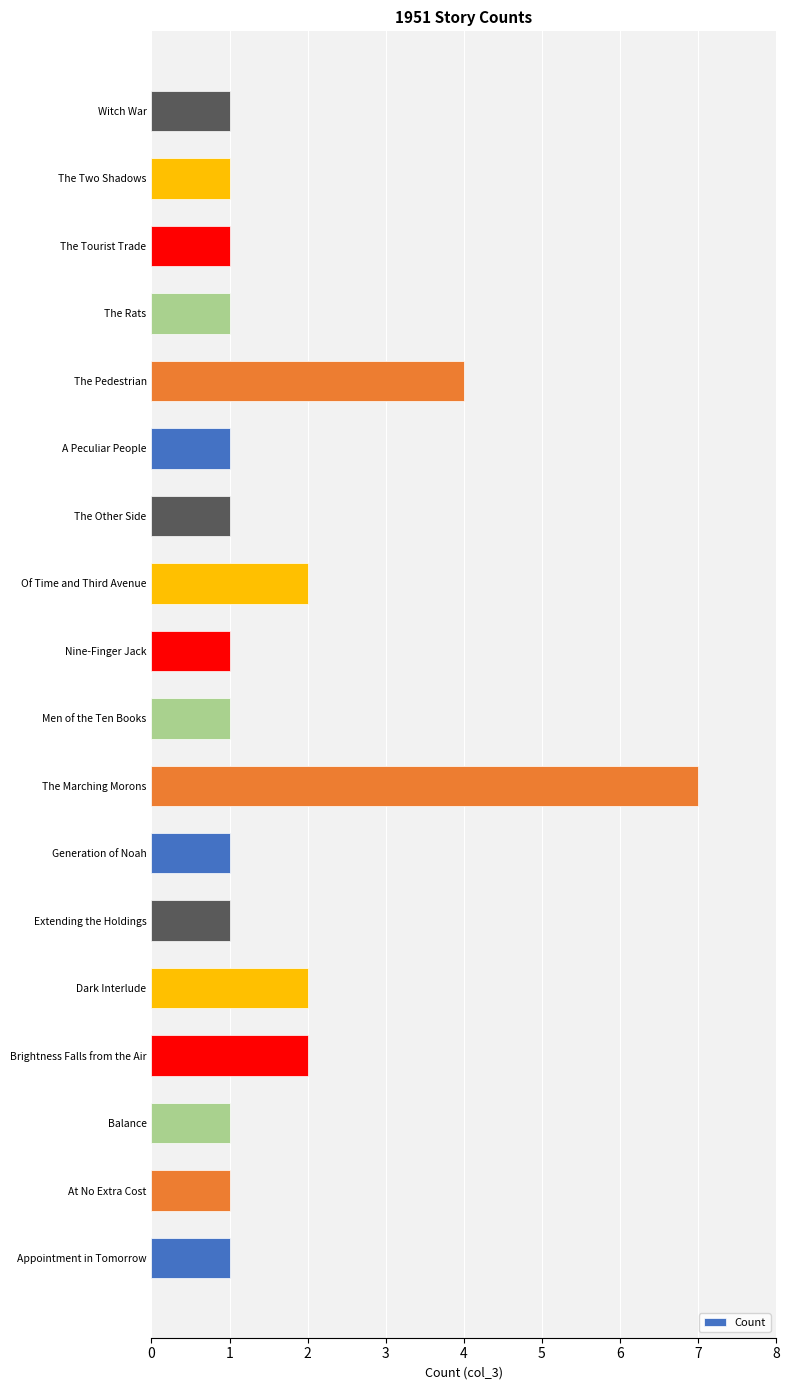

What is the difference between the second highest and second lowest values?

3